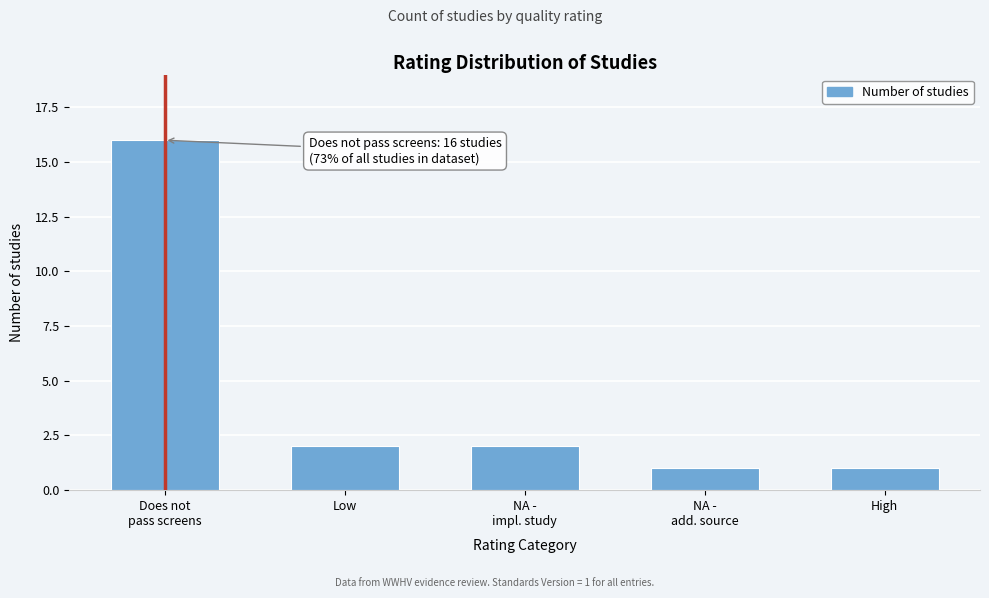

Reading left to right, extract all data points from this chart.

16	2	2	1	1